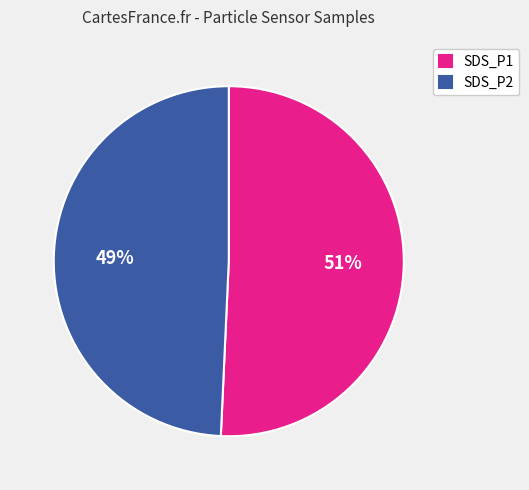

Which category has the biggest portion of the pie?

SDS_P1